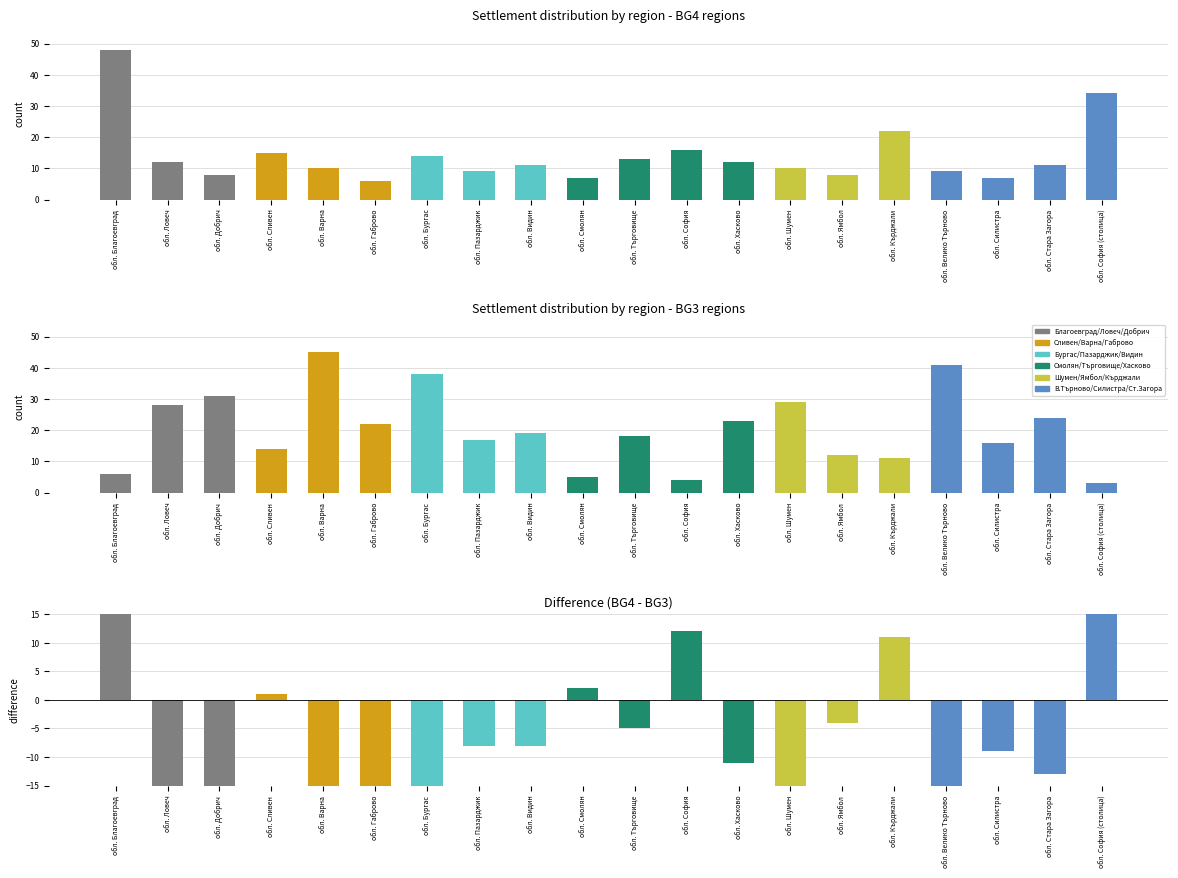

What position from the right is обл. Кърджали?

5